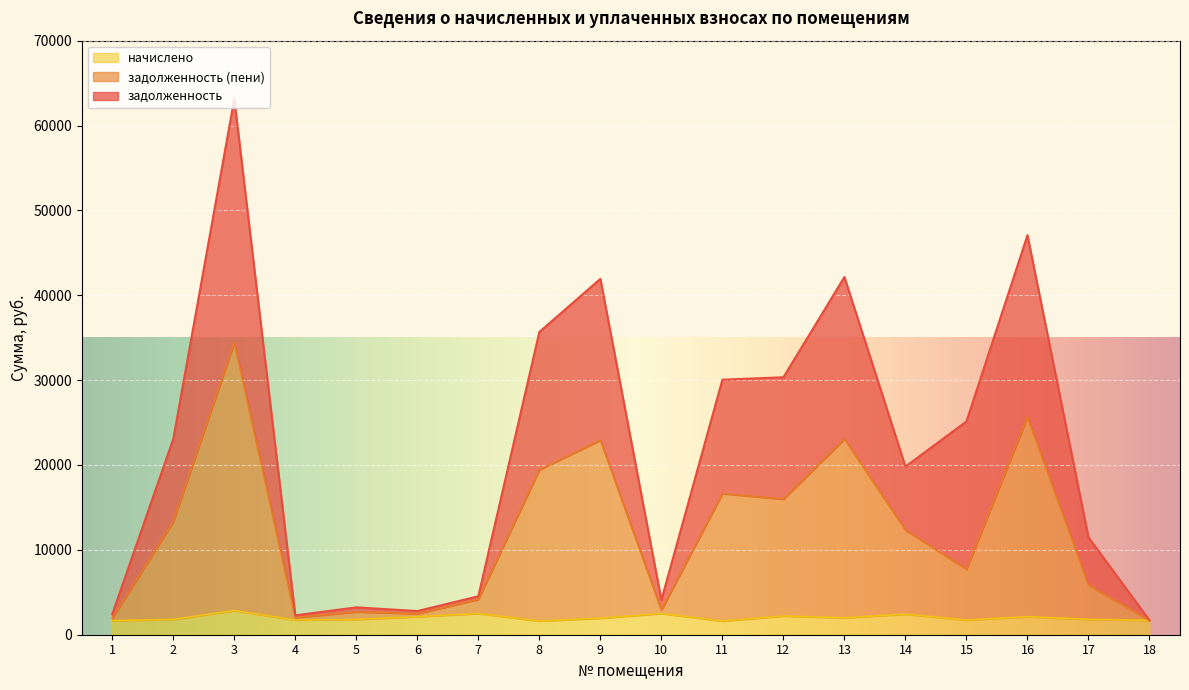

Rank the series by their maximum value, from highest to lowest.

задолженность, задолженность (пени), начислено